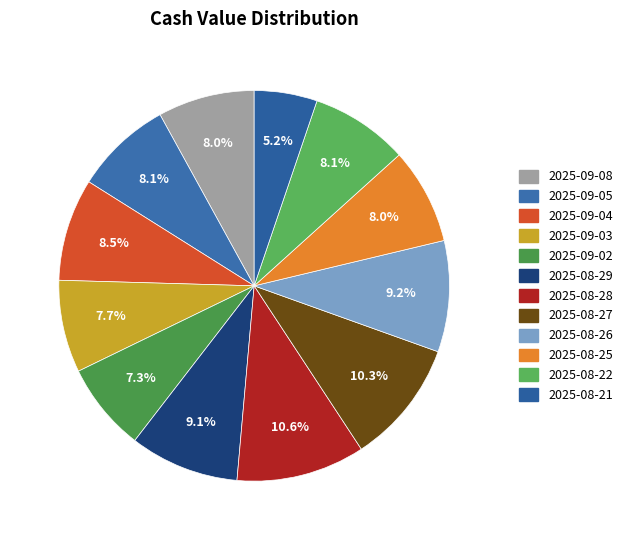

To the nearest percent, what is the average slice percentage?

8%